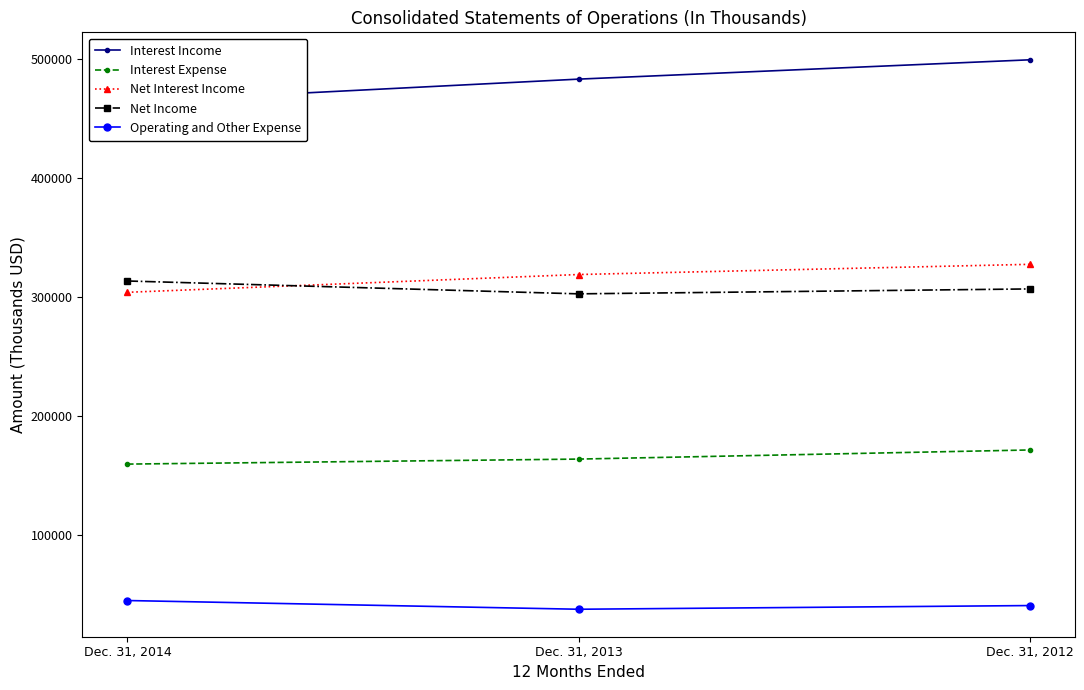

Rank the series by their maximum value, from lowest to highest.

Operating and Other Expense, Interest Expense, Net Income, Net Interest Income, Interest Income